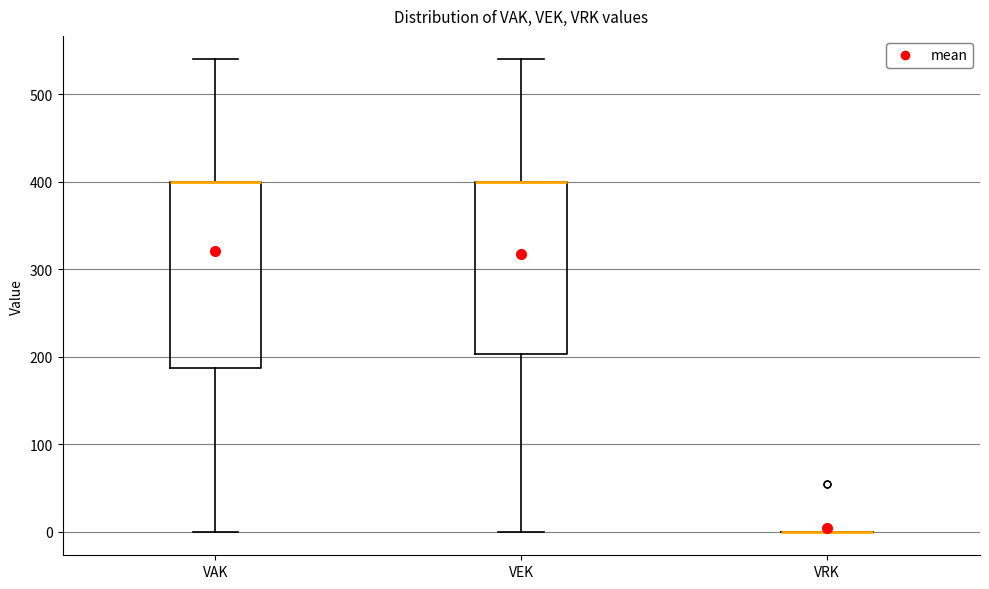

Where does the lower whisker of the box for VEK end on the y-axis? The values are not printed on the chart, so give them approximately, as read against the axis.

0